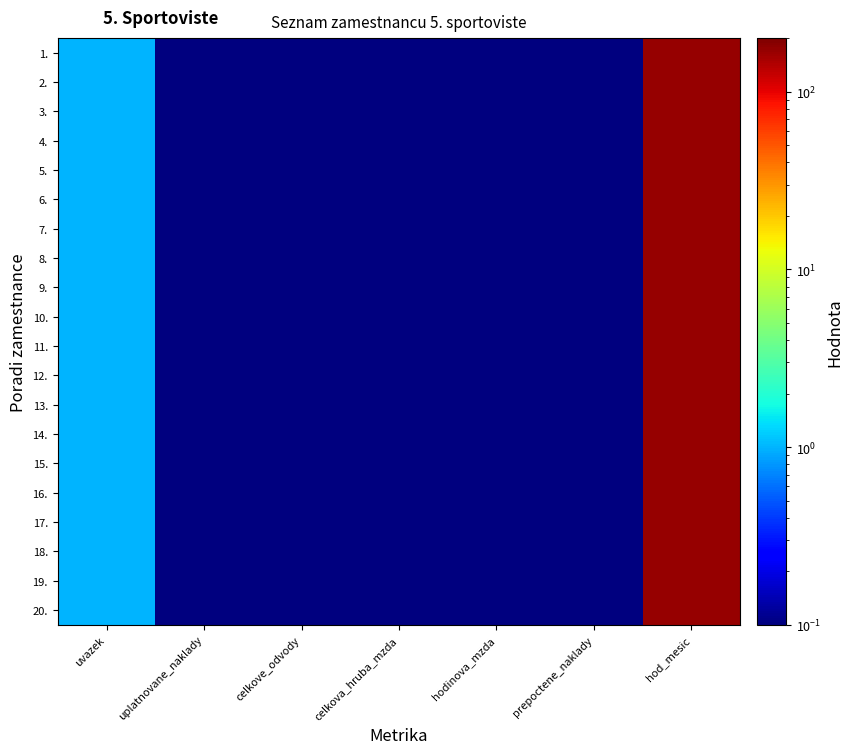

Reading right to left, extract all data points from this chart.

1.: hod_mesic=168.0	prepoctene_naklady=0.1	hodinova_mzda=0.1	celkova_hruba_mzda=0.1	celkove_odvody=0.1	uplatnovane_naklady=0.1	uvazek=1.0
2.: hod_mesic=168.0	prepoctene_naklady=0.1	hodinova_mzda=0.1	celkova_hruba_mzda=0.1	celkove_odvody=0.1	uplatnovane_naklady=0.1	uvazek=1.0
3.: hod_mesic=168.0	prepoctene_naklady=0.1	hodinova_mzda=0.1	celkova_hruba_mzda=0.1	celkove_odvody=0.1	uplatnovane_naklady=0.1	uvazek=1.0
4.: hod_mesic=168.0	prepoctene_naklady=0.1	hodinova_mzda=0.1	celkova_hruba_mzda=0.1	celkove_odvody=0.1	uplatnovane_naklady=0.1	uvazek=1.0
5.: hod_mesic=168.0	prepoctene_naklady=0.1	hodinova_mzda=0.1	celkova_hruba_mzda=0.1	celkove_odvody=0.1	uplatnovane_naklady=0.1	uvazek=1.0
6.: hod_mesic=168.0	prepoctene_naklady=0.1	hodinova_mzda=0.1	celkova_hruba_mzda=0.1	celkove_odvody=0.1	uplatnovane_naklady=0.1	uvazek=1.0
7.: hod_mesic=168.0	prepoctene_naklady=0.1	hodinova_mzda=0.1	celkova_hruba_mzda=0.1	celkove_odvody=0.1	uplatnovane_naklady=0.1	uvazek=1.0
8.: hod_mesic=168.0	prepoctene_naklady=0.1	hodinova_mzda=0.1	celkova_hruba_mzda=0.1	celkove_odvody=0.1	uplatnovane_naklady=0.1	uvazek=1.0
9.: hod_mesic=168.0	prepoctene_naklady=0.1	hodinova_mzda=0.1	celkova_hruba_mzda=0.1	celkove_odvody=0.1	uplatnovane_naklady=0.1	uvazek=1.0
10.: hod_mesic=168.0	prepoctene_naklady=0.1	hodinova_mzda=0.1	celkova_hruba_mzda=0.1	celkove_odvody=0.1	uplatnovane_naklady=0.1	uvazek=1.0
11.: hod_mesic=168.0	prepoctene_naklady=0.1	hodinova_mzda=0.1	celkova_hruba_mzda=0.1	celkove_odvody=0.1	uplatnovane_naklady=0.1	uvazek=1.0
12.: hod_mesic=168.0	prepoctene_naklady=0.1	hodinova_mzda=0.1	celkova_hruba_mzda=0.1	celkove_odvody=0.1	uplatnovane_naklady=0.1	uvazek=1.0
13.: hod_mesic=168.0	prepoctene_naklady=0.1	hodinova_mzda=0.1	celkova_hruba_mzda=0.1	celkove_odvody=0.1	uplatnovane_naklady=0.1	uvazek=1.0
14.: hod_mesic=168.0	prepoctene_naklady=0.1	hodinova_mzda=0.1	celkova_hruba_mzda=0.1	celkove_odvody=0.1	uplatnovane_naklady=0.1	uvazek=1.0
15.: hod_mesic=168.0	prepoctene_naklady=0.1	hodinova_mzda=0.1	celkova_hruba_mzda=0.1	celkove_odvody=0.1	uplatnovane_naklady=0.1	uvazek=1.0
16.: hod_mesic=168.0	prepoctene_naklady=0.1	hodinova_mzda=0.1	celkova_hruba_mzda=0.1	celkove_odvody=0.1	uplatnovane_naklady=0.1	uvazek=1.0
17.: hod_mesic=168.0	prepoctene_naklady=0.1	hodinova_mzda=0.1	celkova_hruba_mzda=0.1	celkove_odvody=0.1	uplatnovane_naklady=0.1	uvazek=1.0
18.: hod_mesic=168.0	prepoctene_naklady=0.1	hodinova_mzda=0.1	celkova_hruba_mzda=0.1	celkove_odvody=0.1	uplatnovane_naklady=0.1	uvazek=1.0
19.: hod_mesic=168.0	prepoctene_naklady=0.1	hodinova_mzda=0.1	celkova_hruba_mzda=0.1	celkove_odvody=0.1	uplatnovane_naklady=0.1	uvazek=1.0
20.: hod_mesic=168.0	prepoctene_naklady=0.1	hodinova_mzda=0.1	celkova_hruba_mzda=0.1	celkove_odvody=0.1	uplatnovane_naklady=0.1	uvazek=1.0